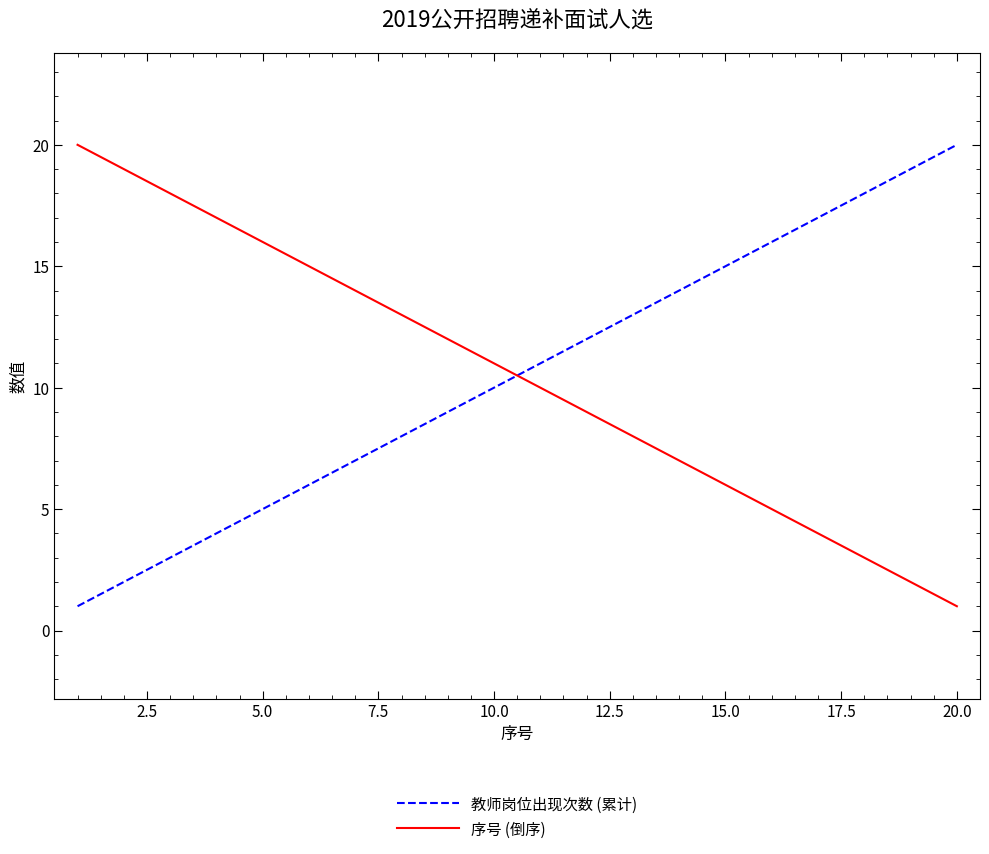

How many times do 教师岗位出现次数 (累计) and 序号 (倒序) cross each other?

1